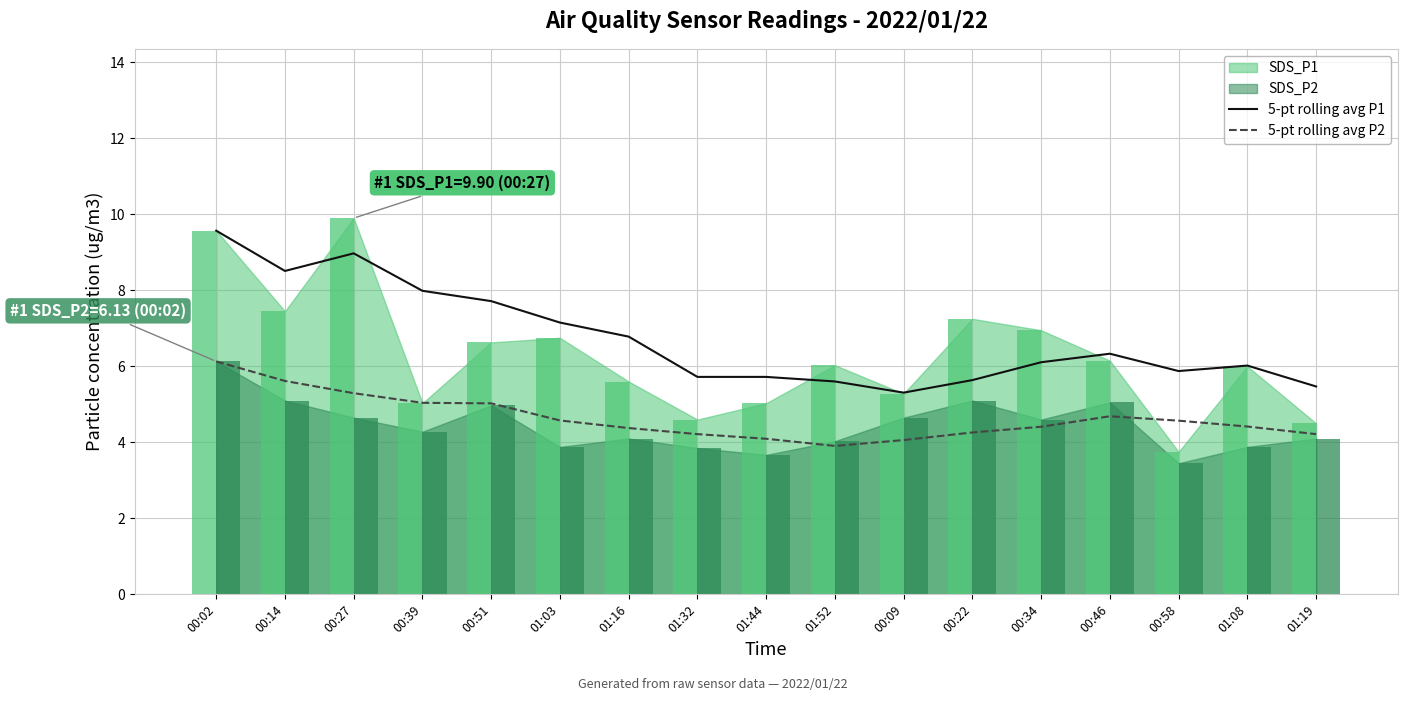

What is the sum of the 5-pt rolling avg P1 values at 00:14 and 00:39?

16.5